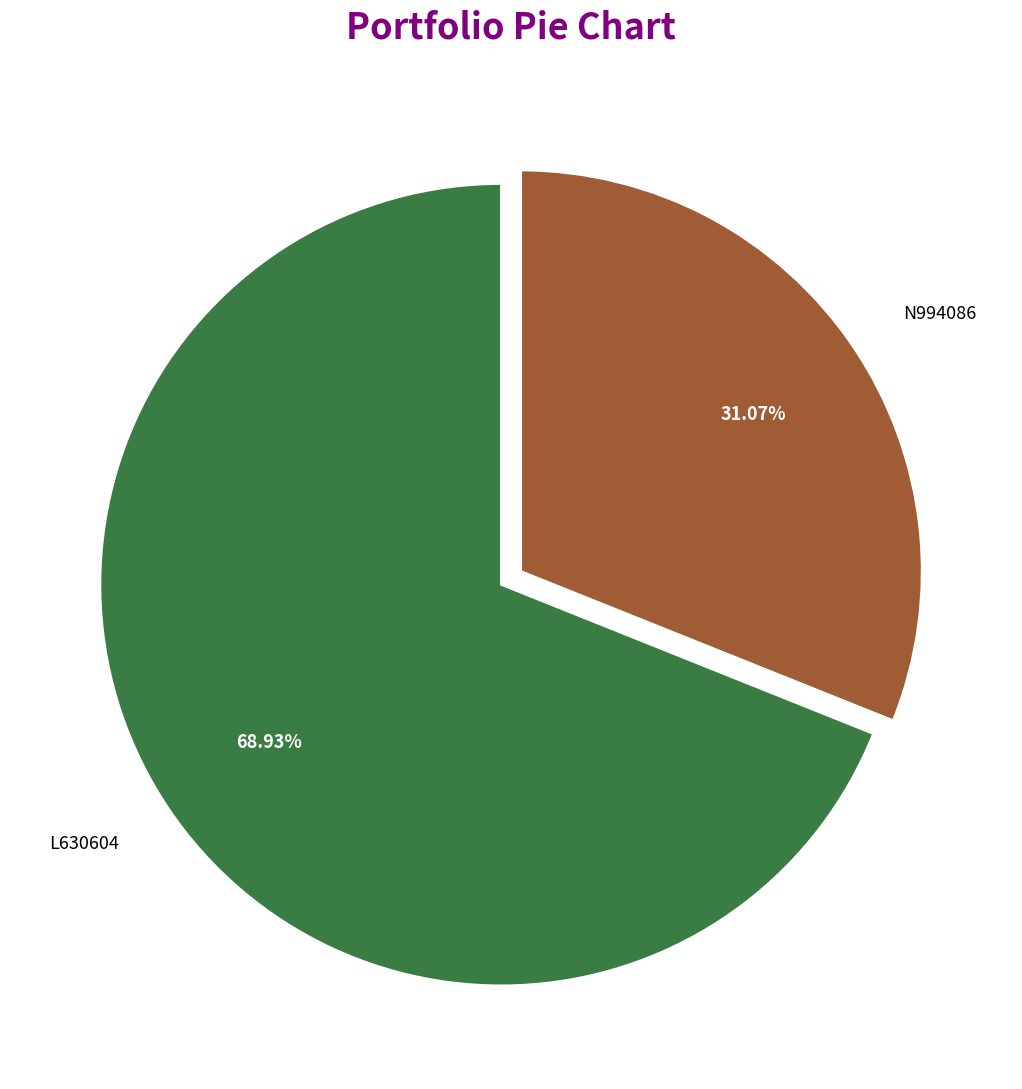

Count the number of slices in the pie.

2